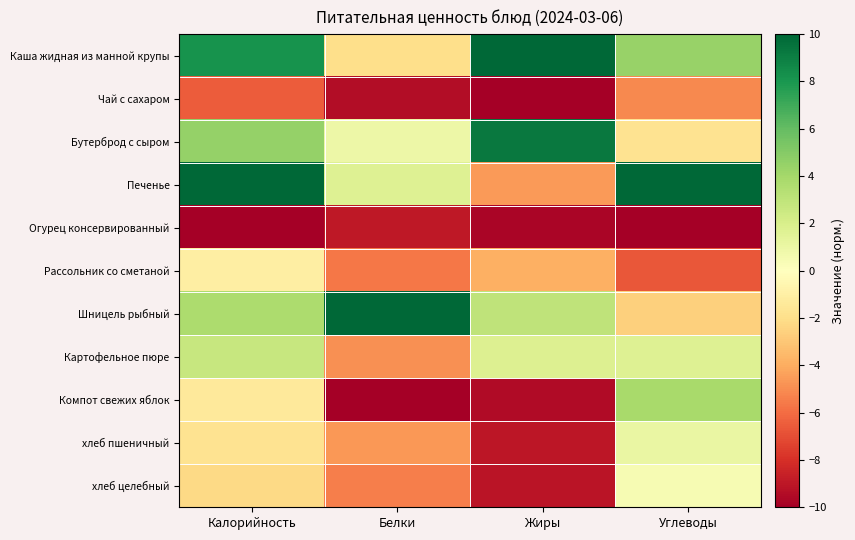

Rank the series by their maximum value, from lowest to highest.

Огурец консервированный, Чай с сахаром, Рассольник со сметаной, хлеб целебный, хлеб пшеничный, Картофельное пюре, Компот свежих яблок, Бутерброд с сыром, Каша жидная из манной крупы, Печенье, Шницель рыбный